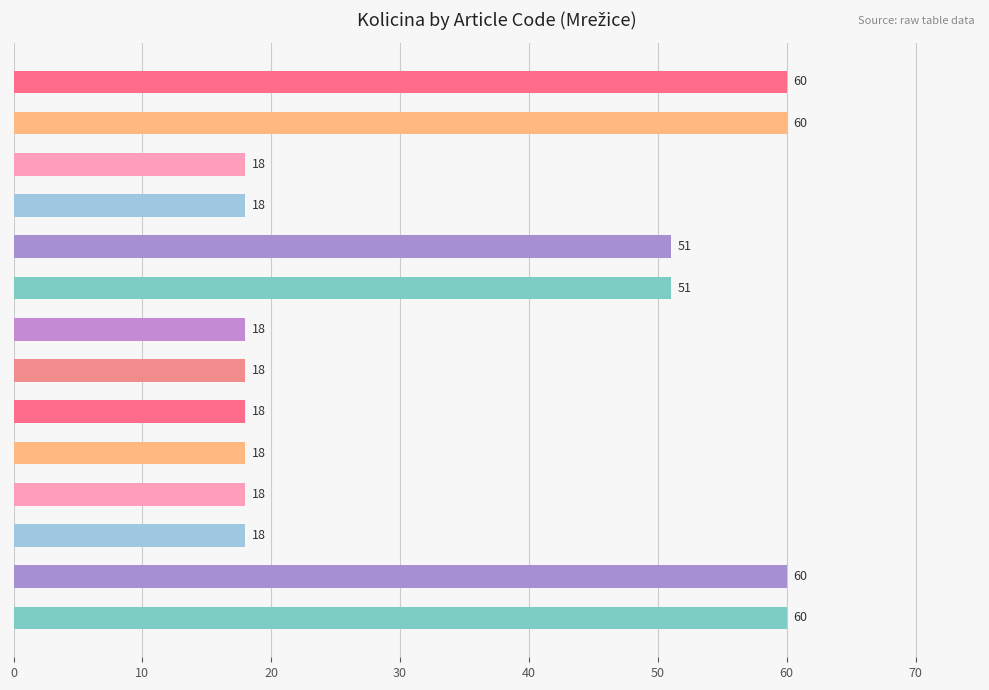

What is the minimum value shown in the chart?

18